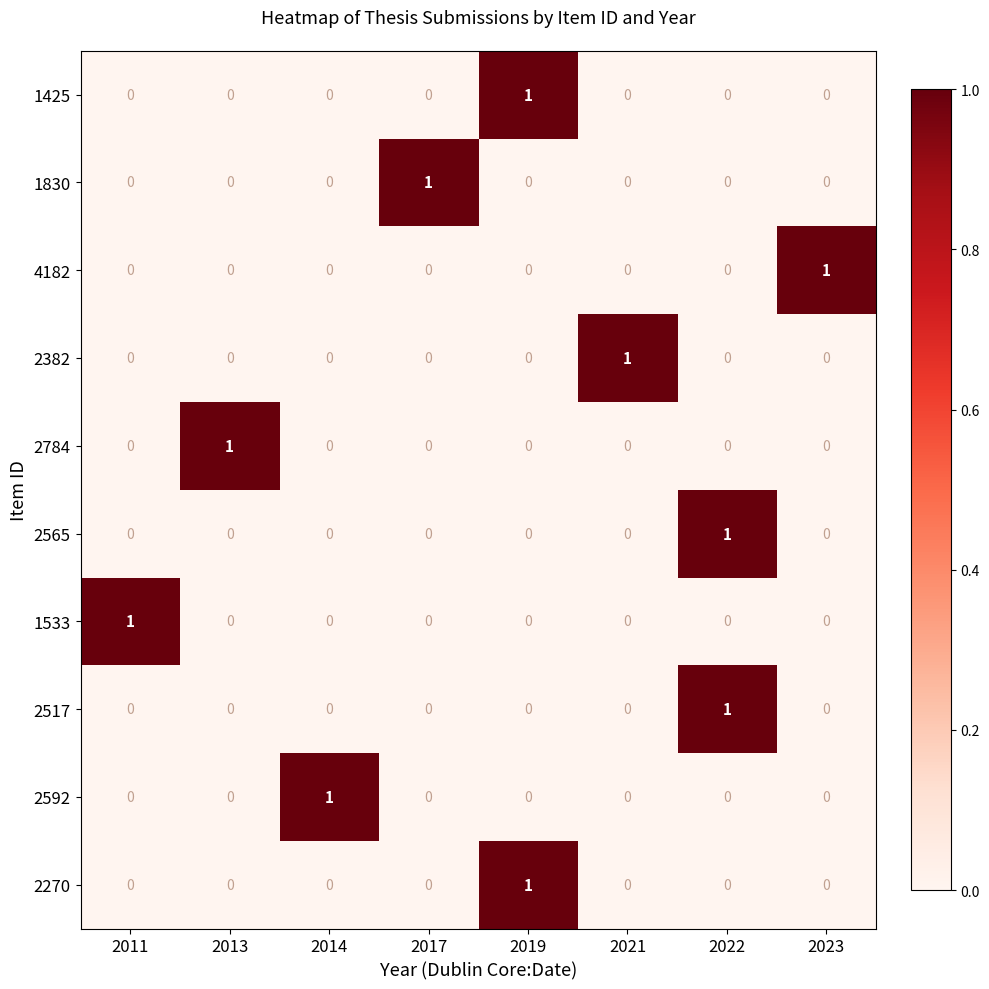

Is it true that 1533 equals 0 at 2023?

True